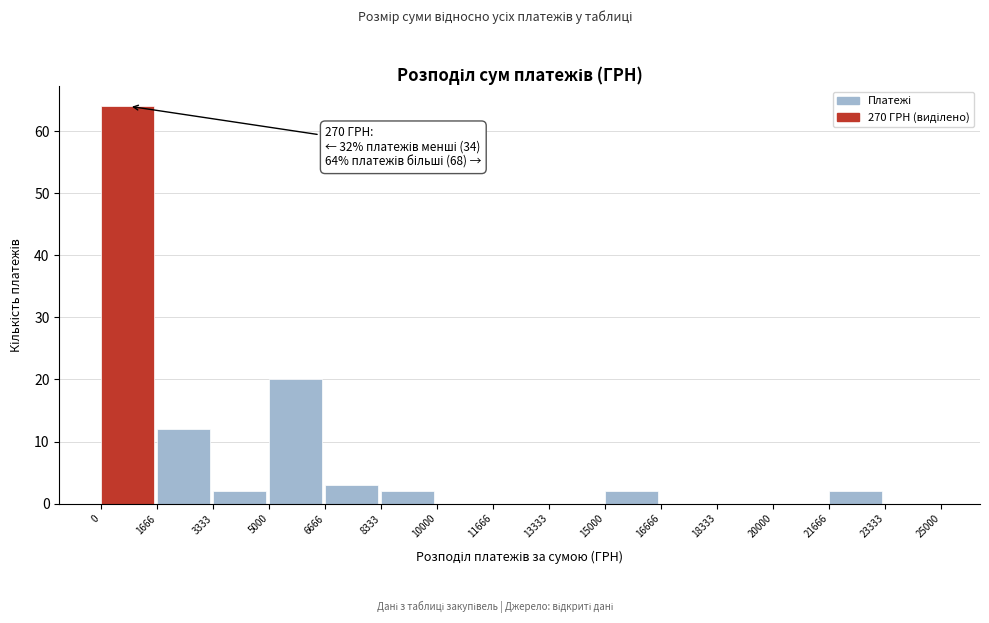

Which range on the x-axis has the tallest bar?

0 to 1666